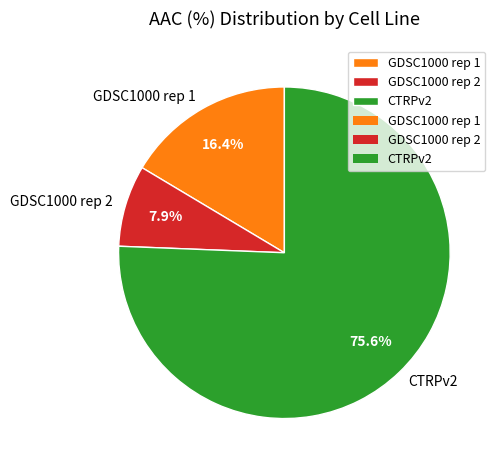

Which category has the biggest portion of the pie?

CTRPv2